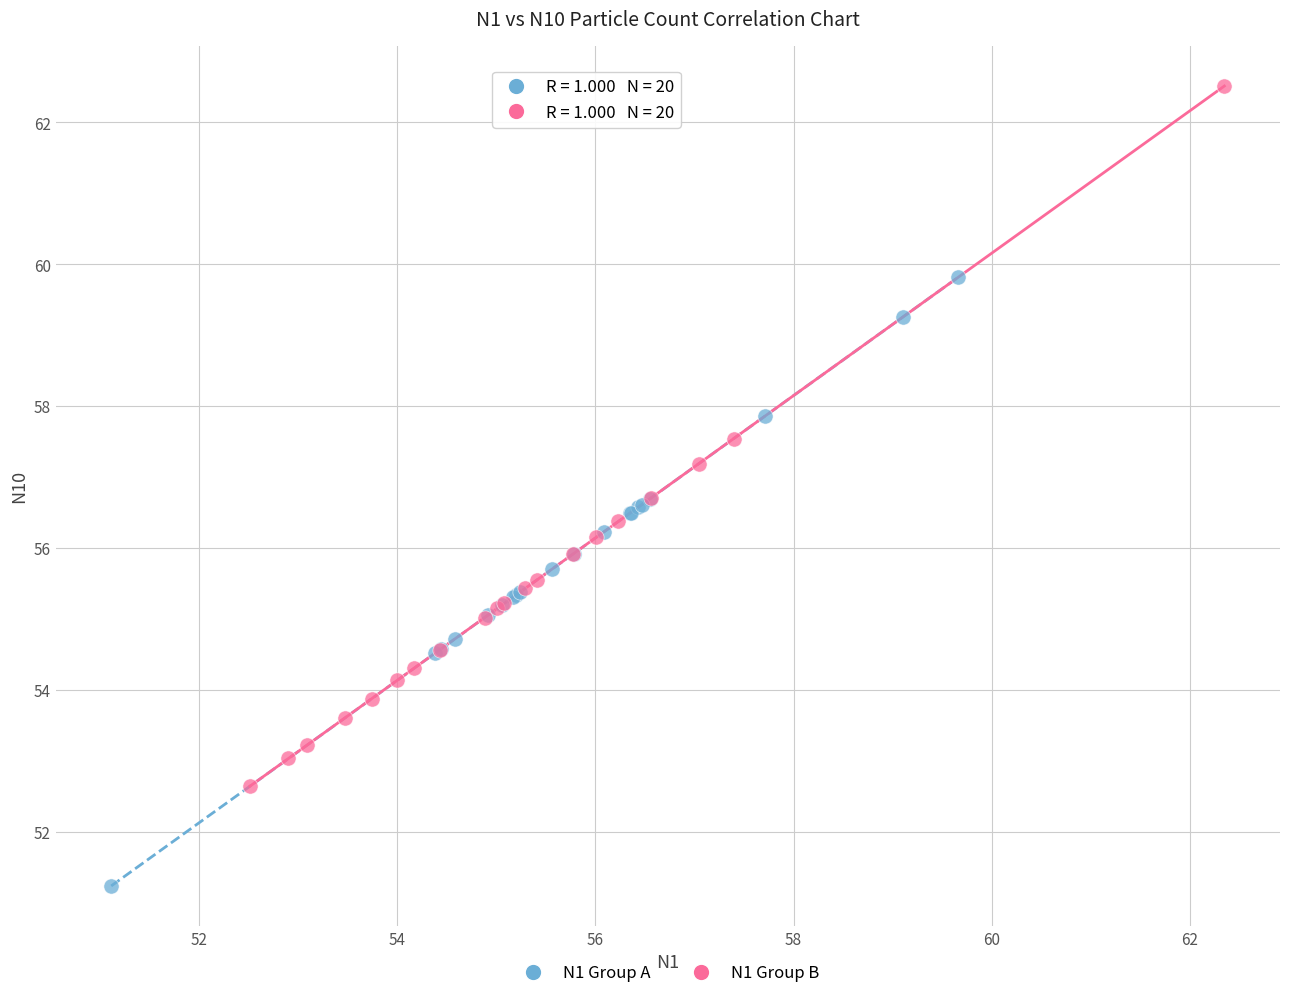

Which series has the widest spread of Y values?

N1 Group B